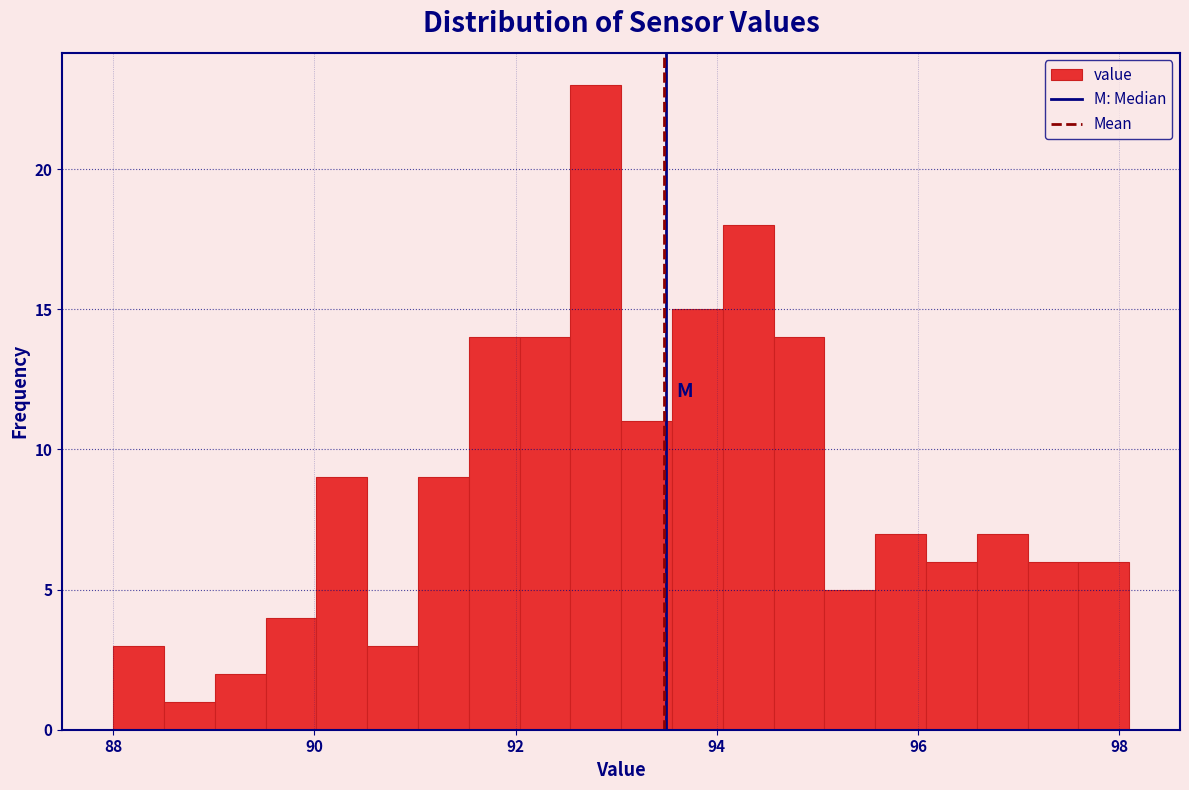

Around what value on the x-axis is the tallest bar? Give the approximate position of its centre, as read against the axis.

92.8